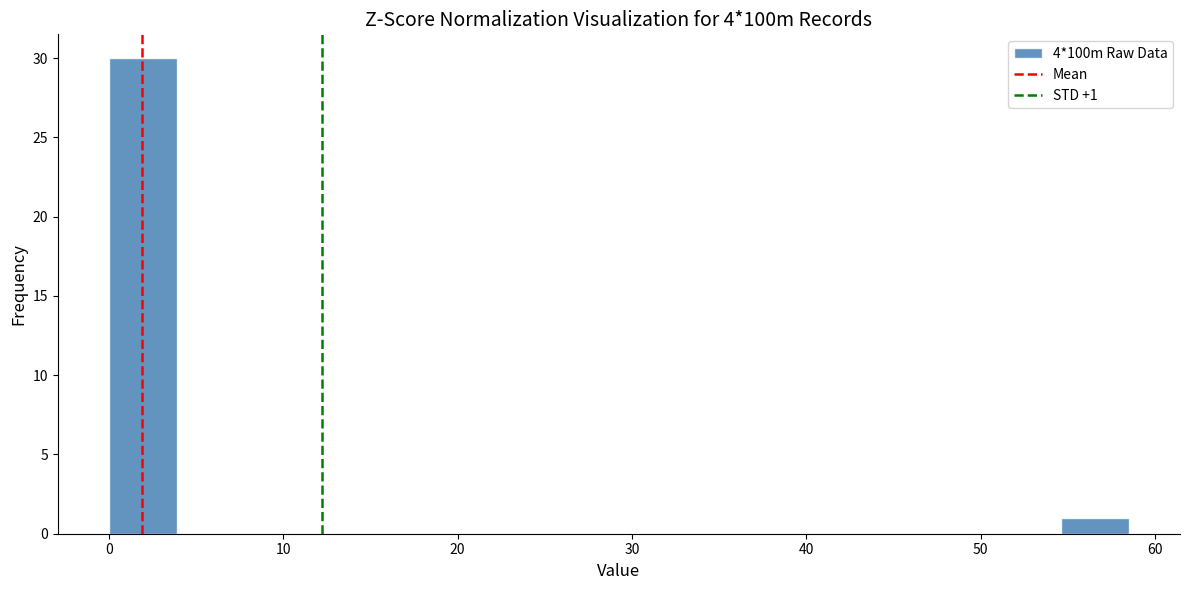

Read against the x-axis, roughly where is the centre of the tallest bar?

2